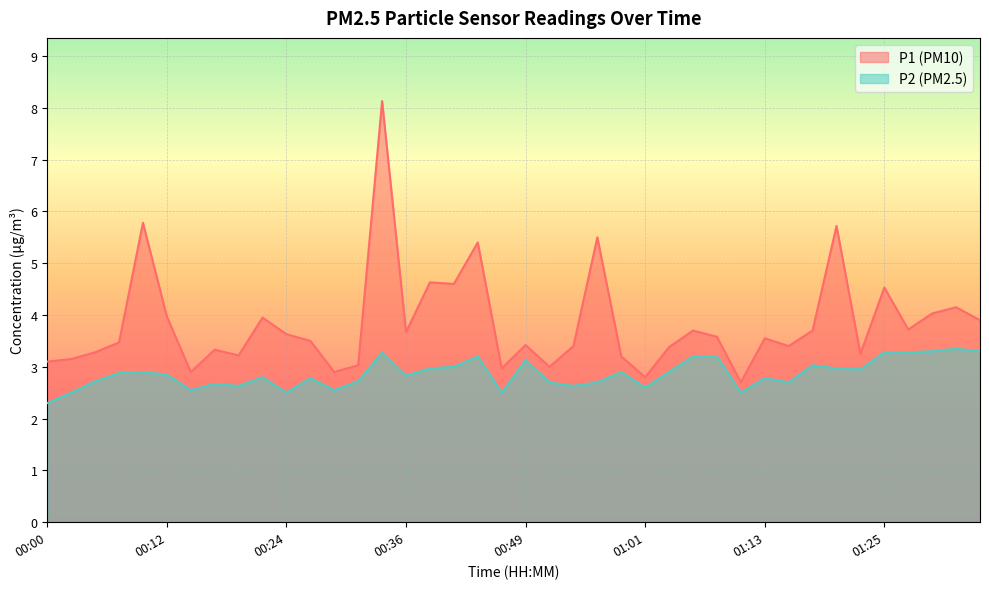

What is the difference between the maximum and minimum values in the P1 series?

5.4